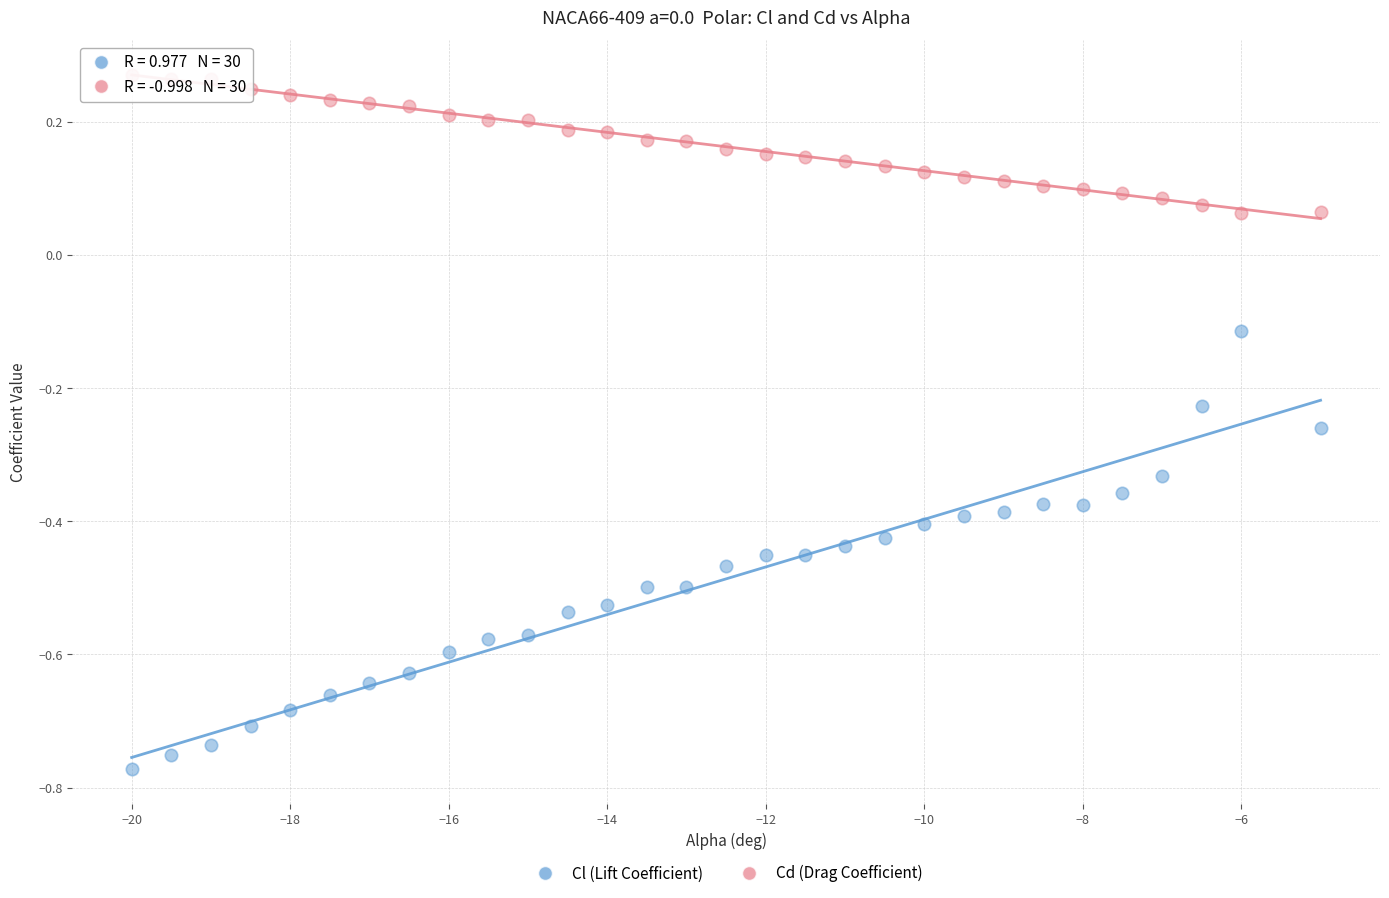

Across all data points, what is the range of Y values (max minus min)?

1.0